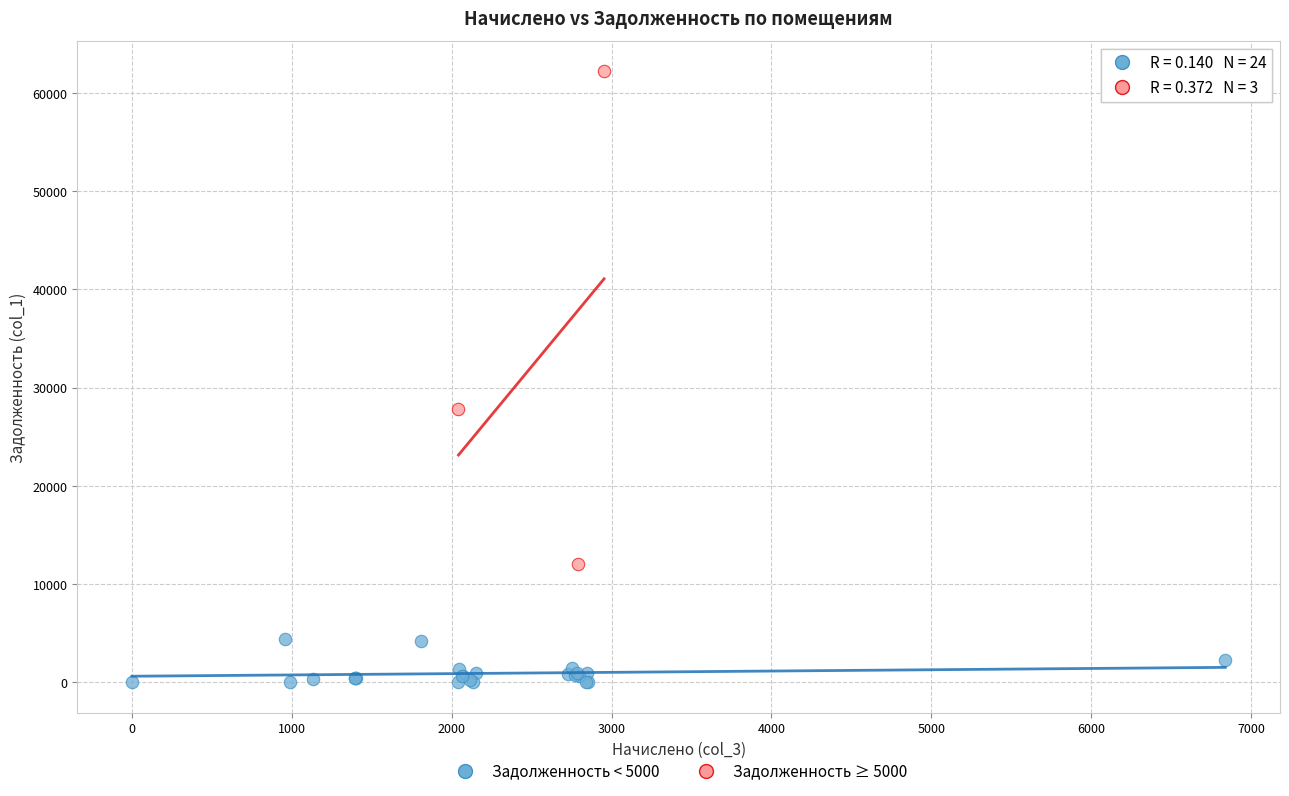

Which series contains the lowest Y value?

Задолженность < 5000